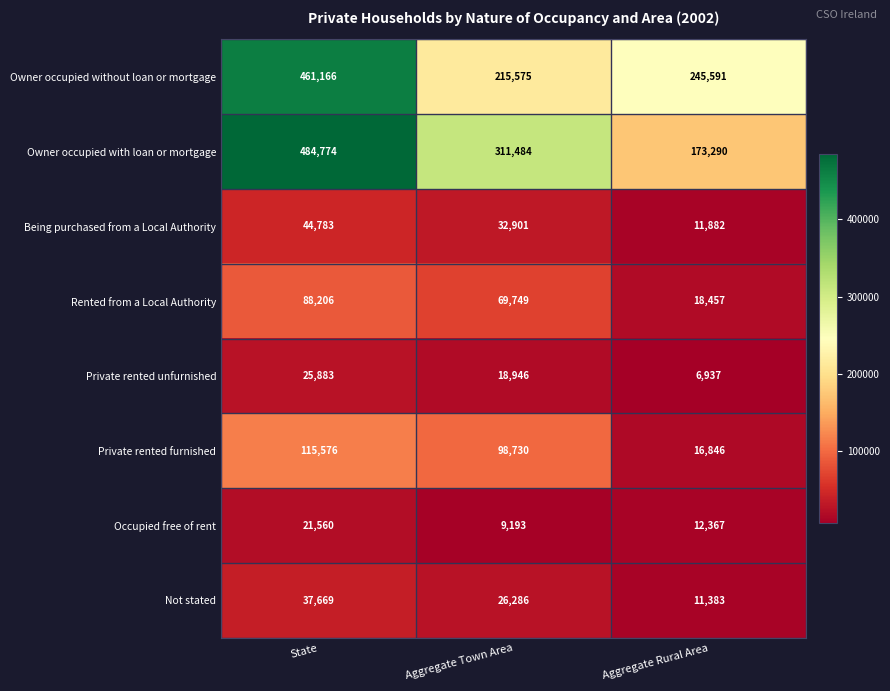

True or false: Owner occupied with loan or mortgage has a value of 484774 at State.

True